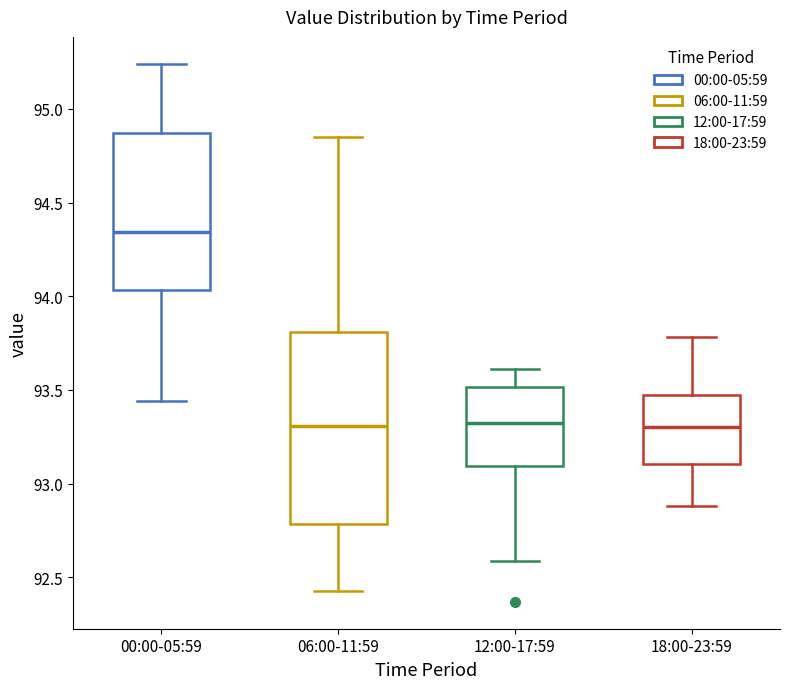

Reading left to right, transcribe this box plot: for each box, give where its median line is, the range the box spans, and where its two whiskers end, as read against the y-axis. The values are not printed on the chart, so give them approximately, as read against the axis.

00:00-05:59: median 94.35, box 94.05 to 94.85, whiskers 93.45 to 95.25
06:00-11:59: median 93.30, box 92.80 to 93.80, whiskers 92.45 to 94.85
12:00-17:59: median 93.35, box 93.10 to 93.50, whiskers 92.60 to 93.60
18:00-23:59: median 93.30, box 93.10 to 93.50, whiskers 92.90 to 93.80